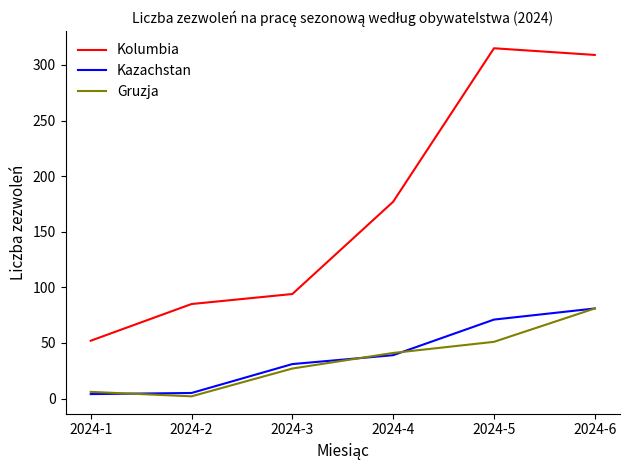

True or false: Gruzja and Kolumbia intersect in this chart.

False